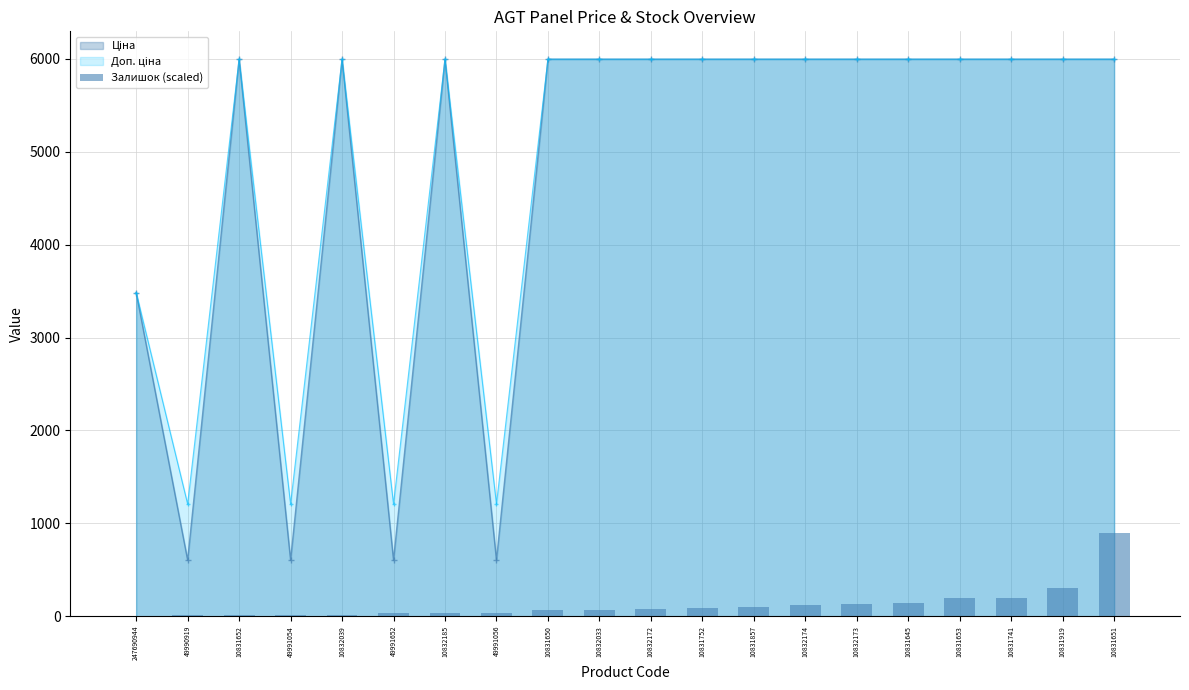

What is the difference between the values at 10831645 and 10832185?

107.2